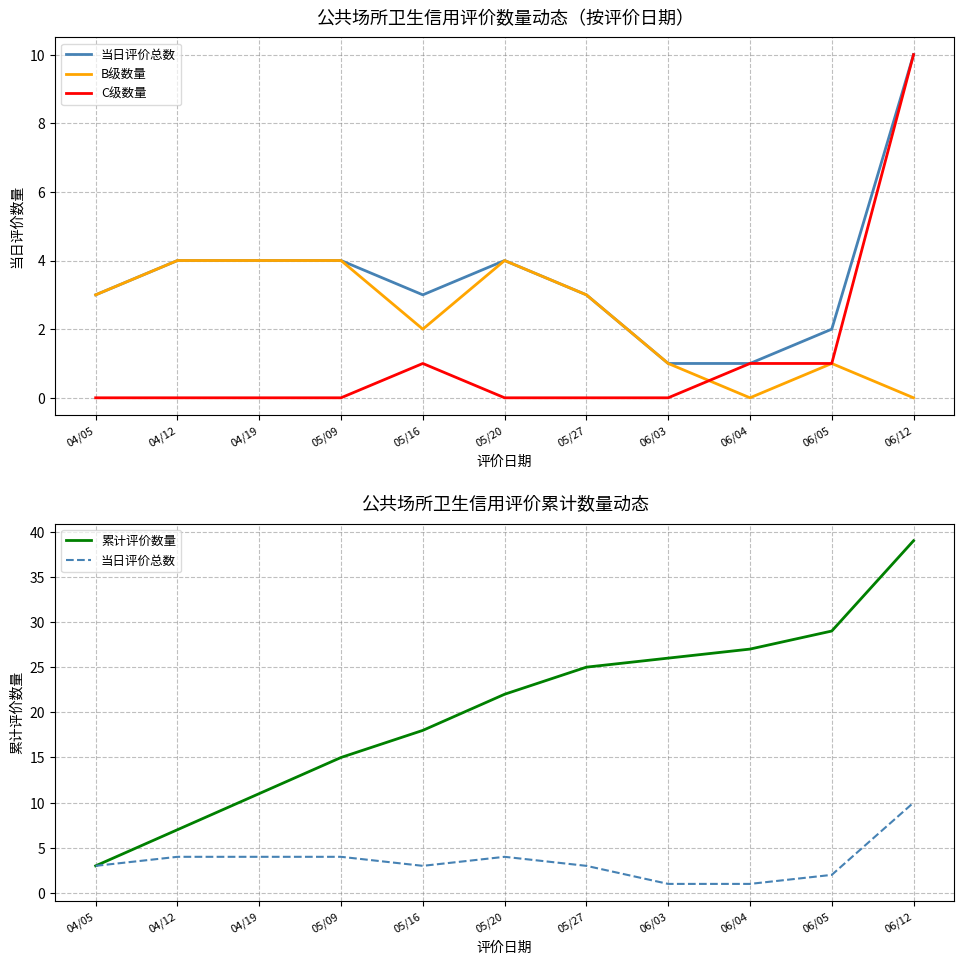

Which series has the largest range (max minus min)?

累计评价数量